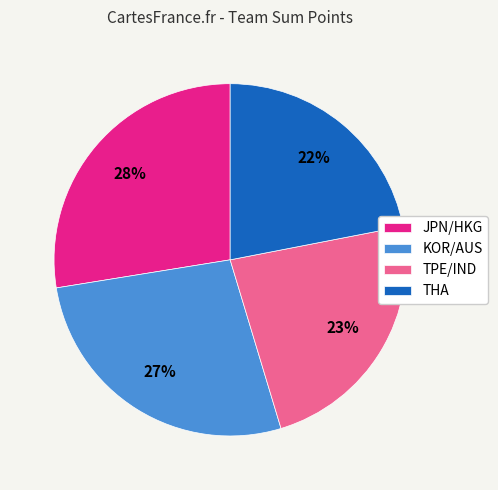

To the nearest percent, what is the average slice percentage?

25%